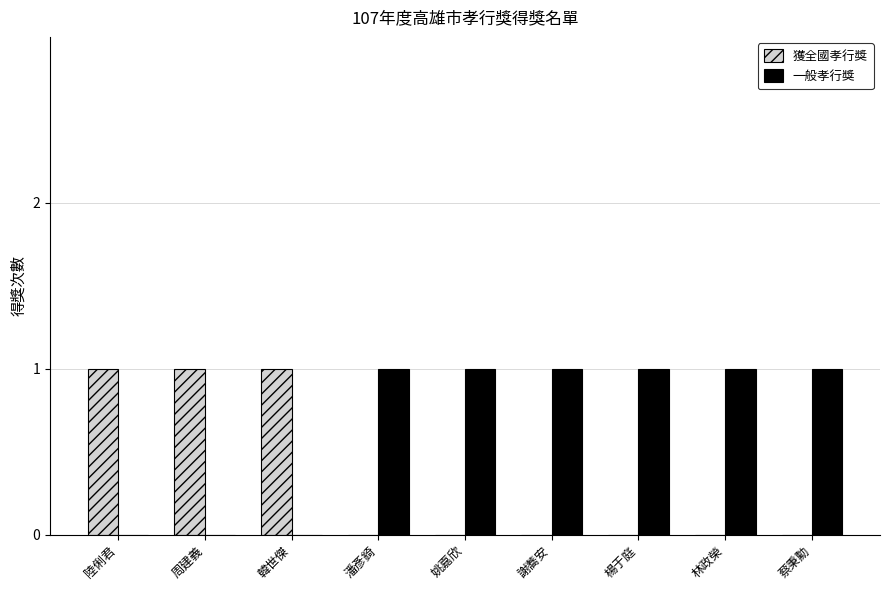

Reading left to right, list all the values displayed in this chart.

獲全國孝行獎: 陸俐君=1	周建義=1	韓世傑=1	潘彥錡=0	姚嘉欣=0	謝蕎安=0	楊于庭=0	林政榮=0	蔡秉勳=0
一般孝行獎: 陸俐君=0	周建義=0	韓世傑=0	潘彥錡=1	姚嘉欣=1	謝蕎安=1	楊于庭=1	林政榮=1	蔡秉勳=1